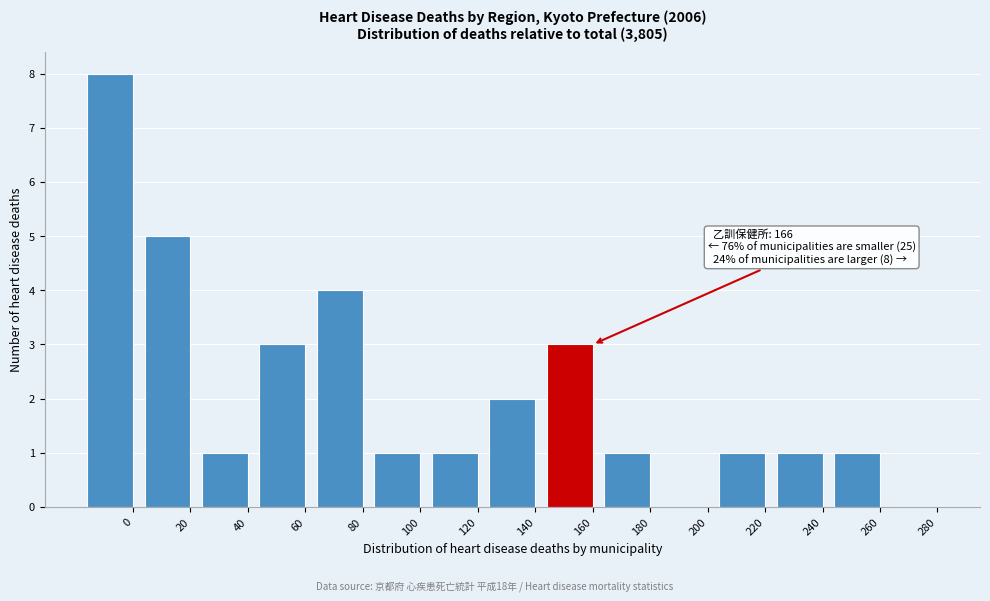

Reading left to right, list all the values displayed in this chart.

0=8	20=5	40=1	60=3	80=4	100=1	120=1	140=2	160=3	180=1	200=0	220=1	240=1	260=1	280=0